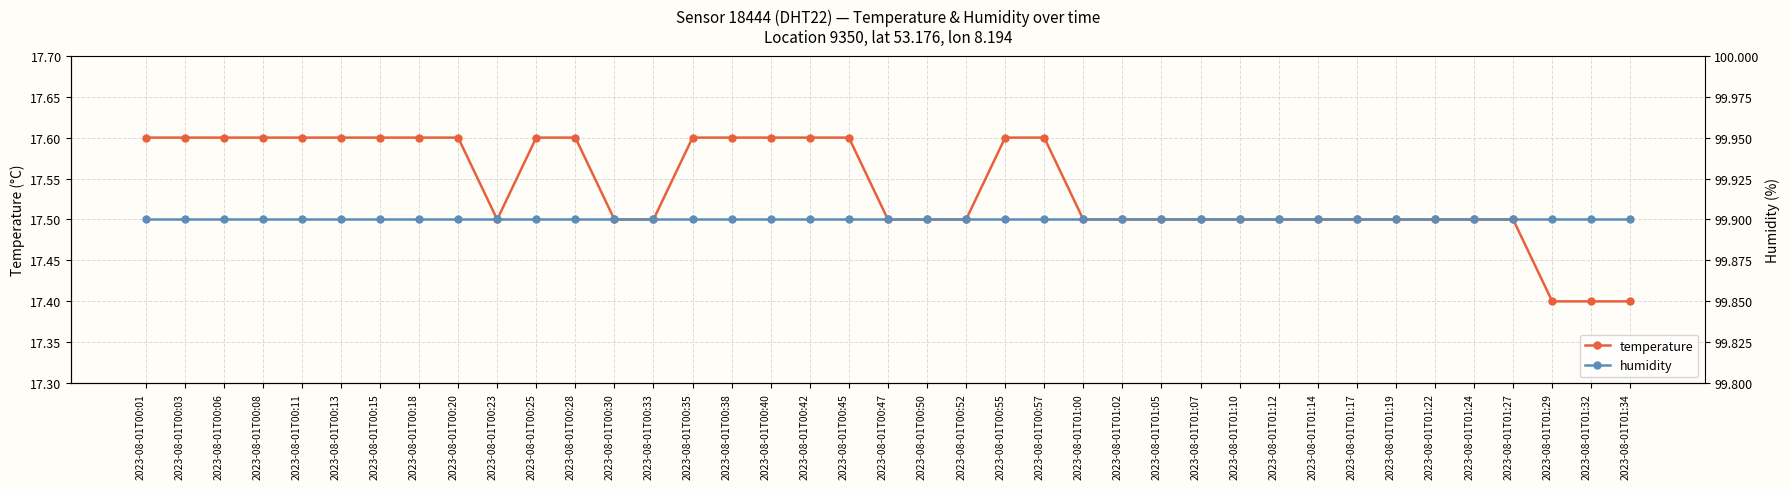

The value of temperature at 2023-08-01T00:35 is 17.6. True or false?

True